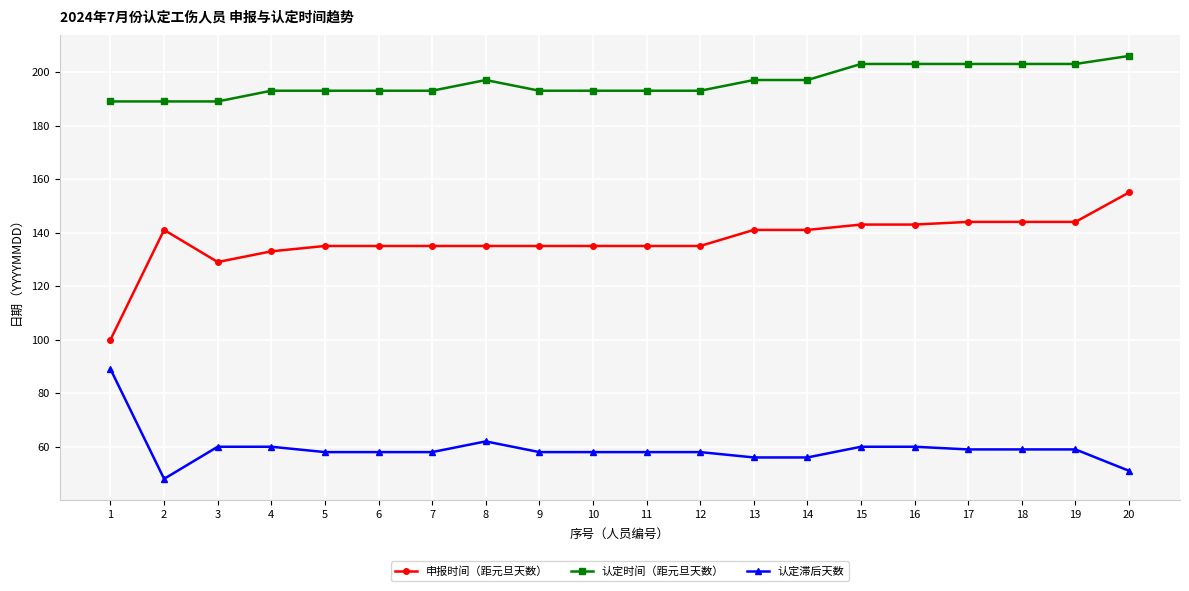

Count the number of data series in this chart.

3